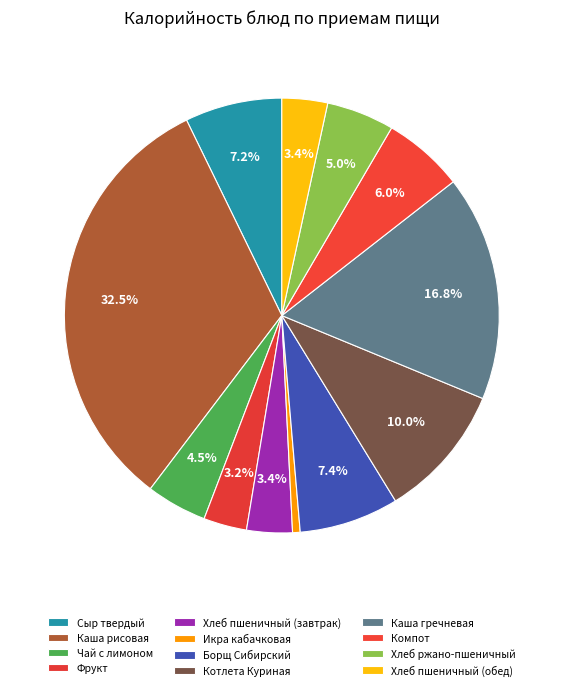

Count the number of slices in the pie.

12